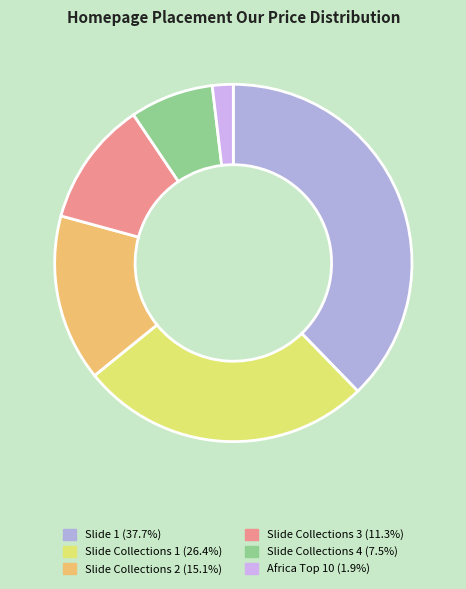

To the nearest percent, what portion does Slide Collections 2 represent?

15%